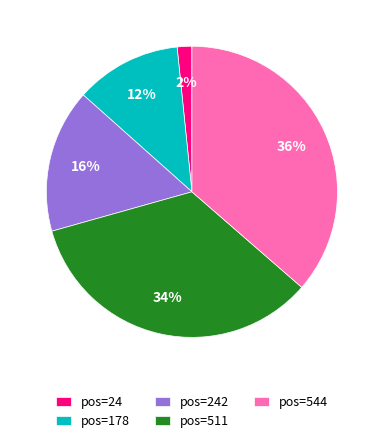

To the nearest percent, what is the difference between the pos=242 and pos=511 slice percentages?

18%